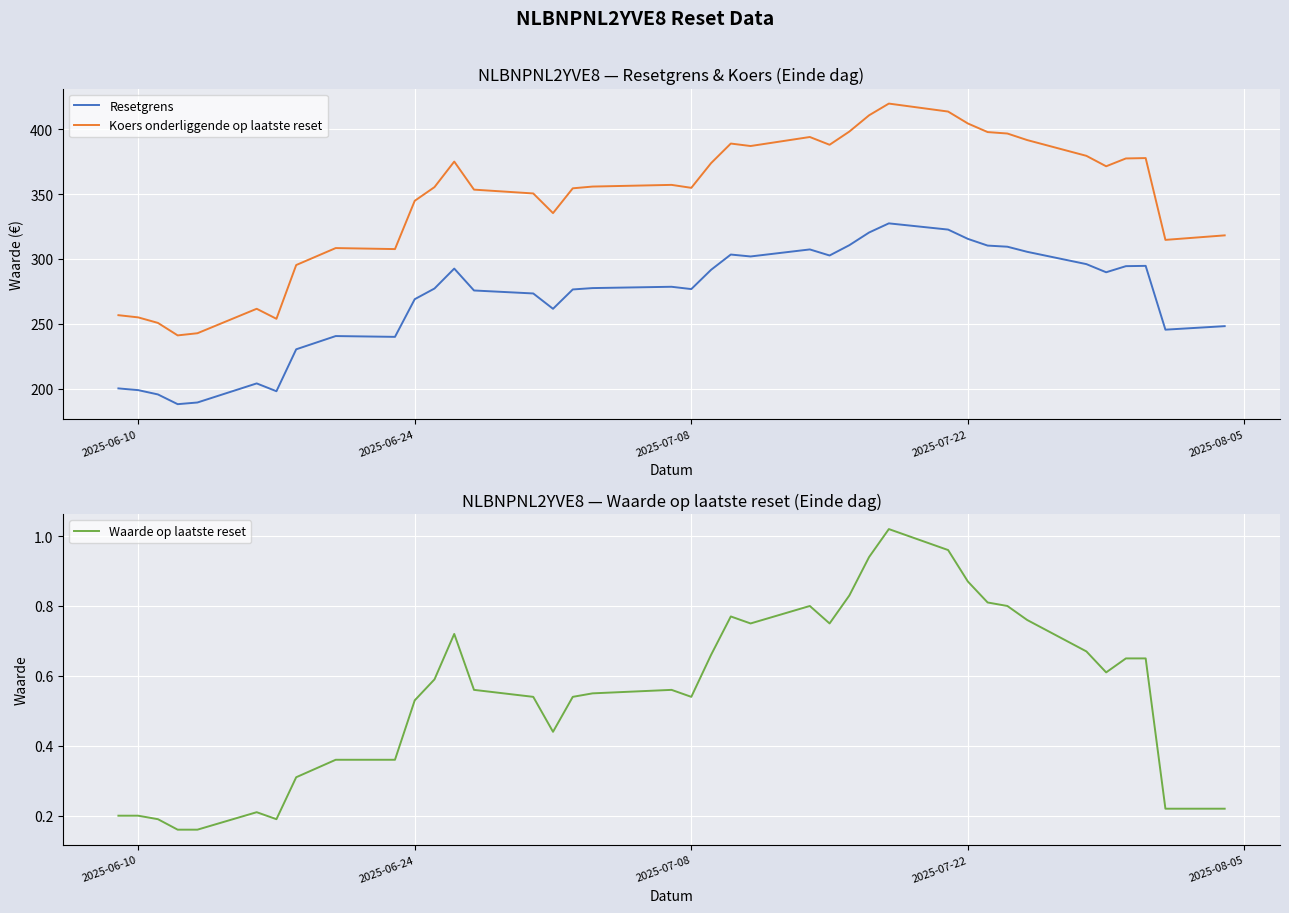

The Resetgrens series shows 119.6 at 2025-07-22. True or false?

False